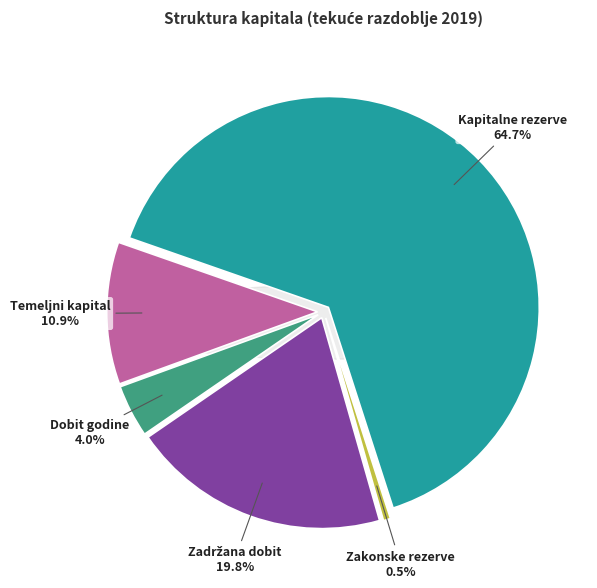

To the nearest percent, what is the difference between the Kapitalne rezerve and Temeljni (upisani) kapital slice percentages?

54%